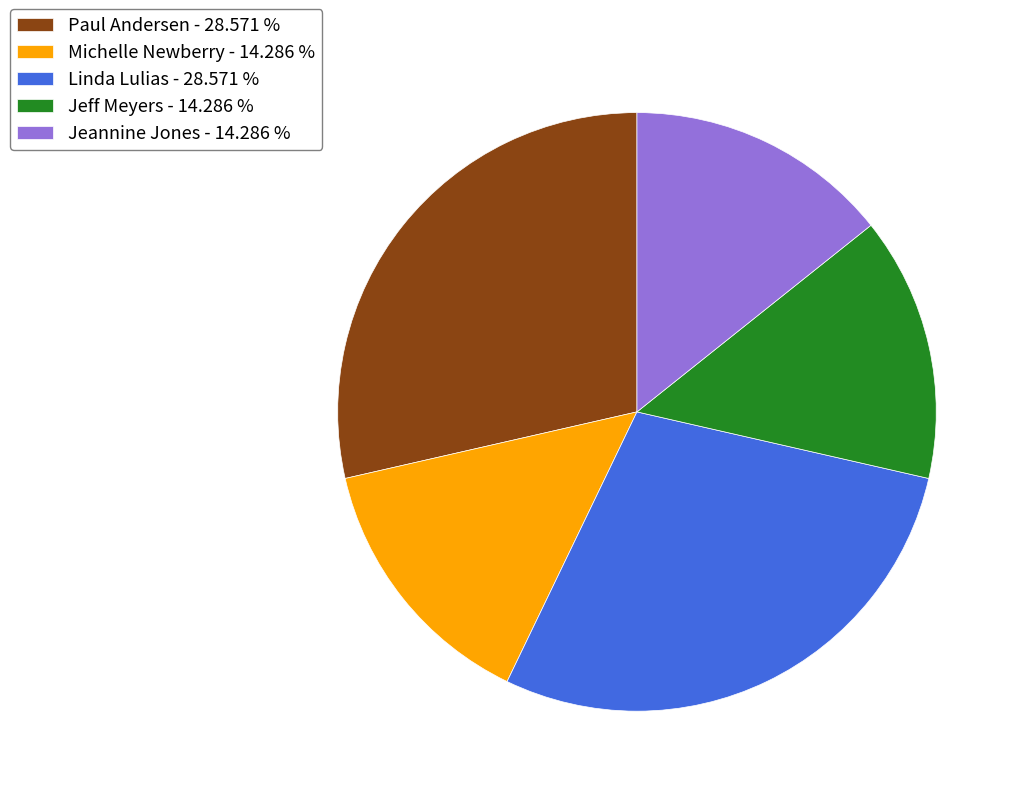

Is there any slice that represents more than half of the pie?

No